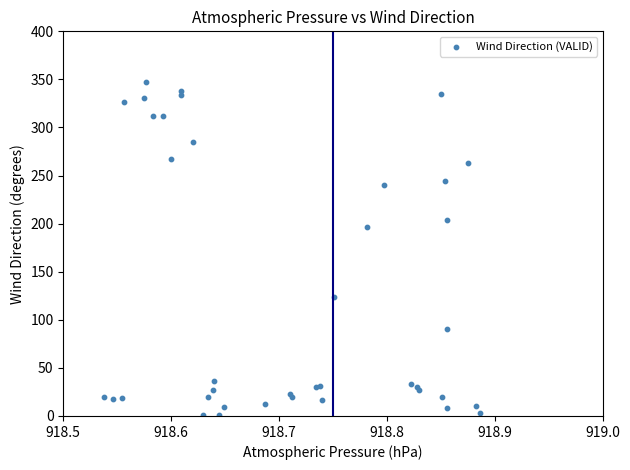

What Y value in the scatter plot is closest to 174?

196